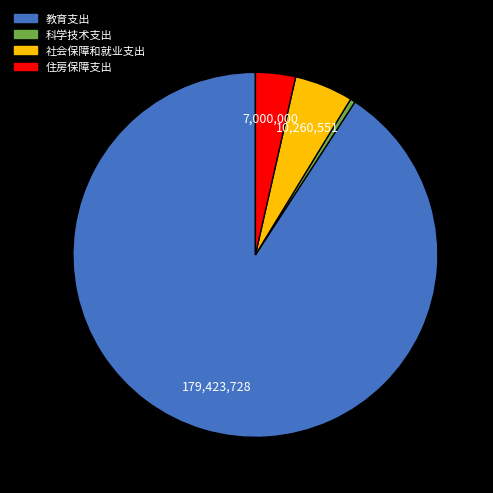

Is there any slice that represents more than half of the pie?

Yes